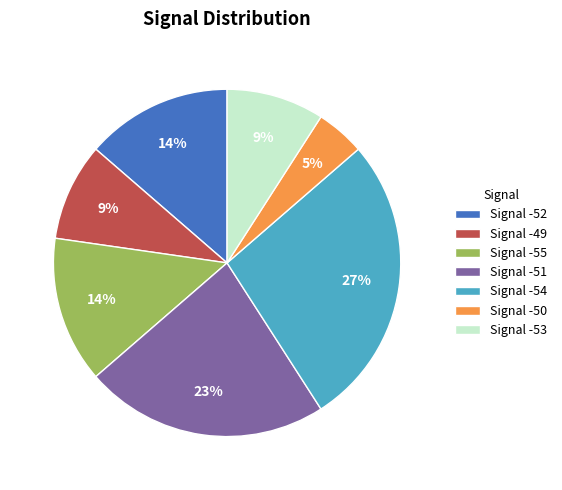

To the nearest percent, what portion does Signal -50 represent?

5%